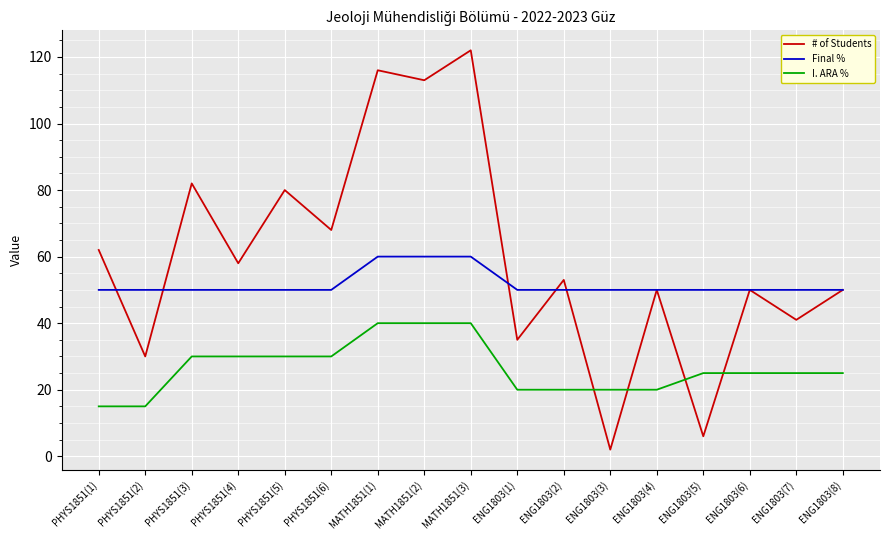

Count the I. ARA % values in the range 20 to 30.

12